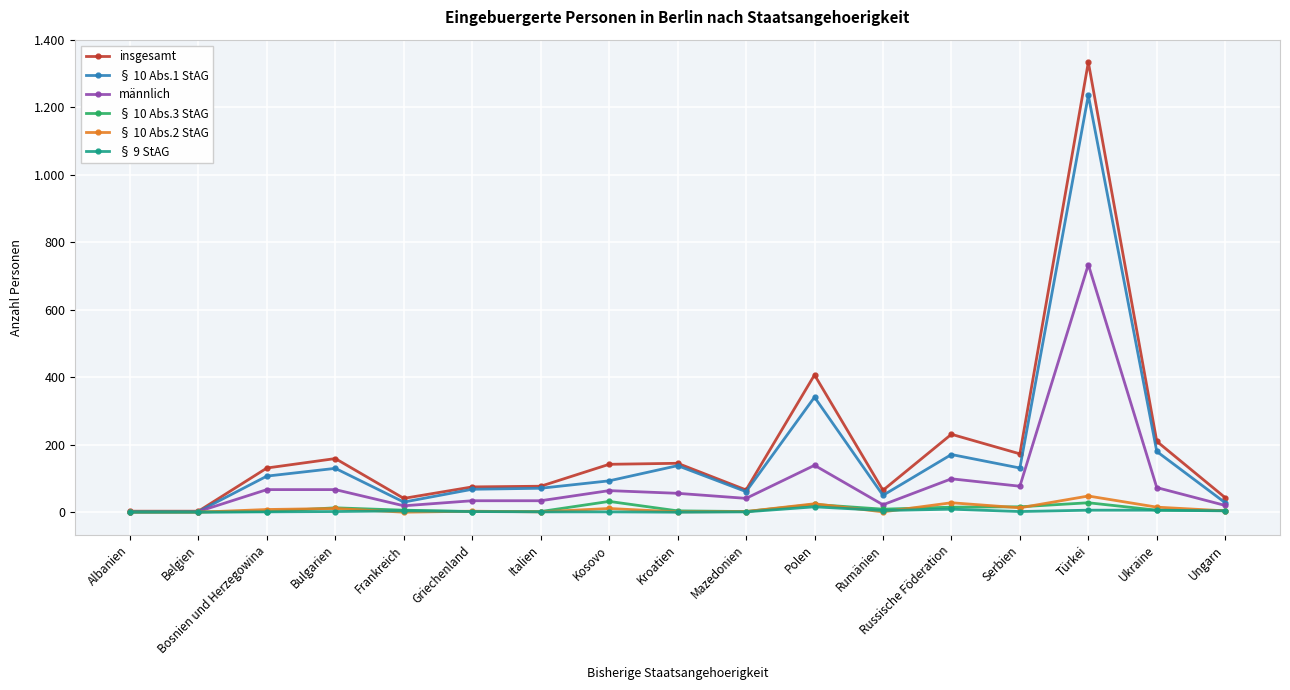

True or false: männlich and § 10 Abs.1 StAG cross at least once.

False